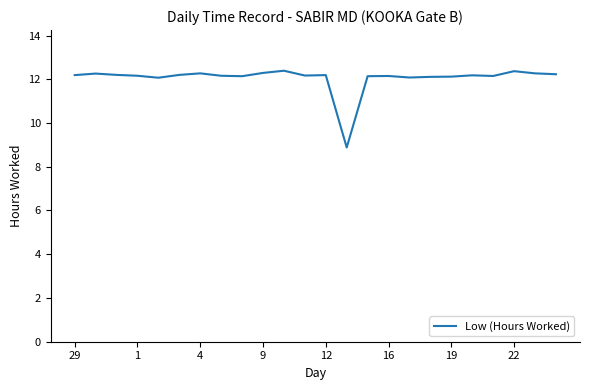

What is the difference between the maximum and minimum values?

3.5